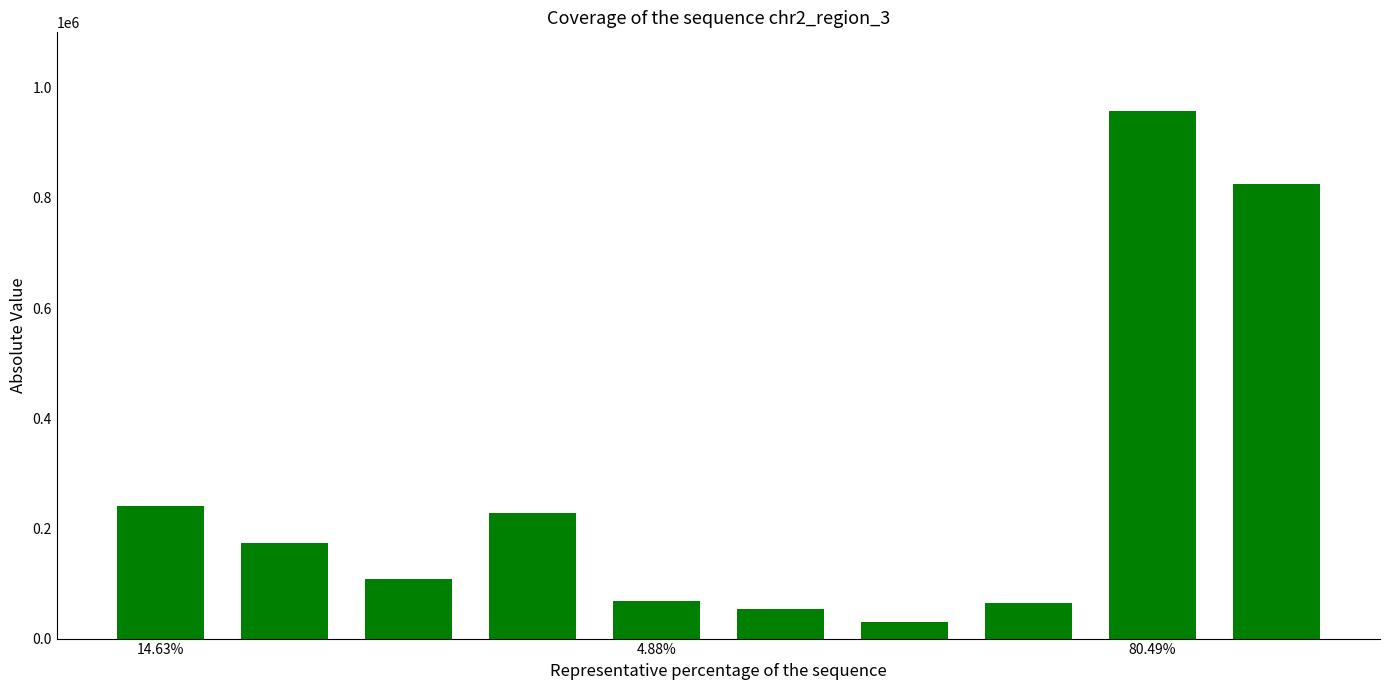

What is the difference between the second highest and second lowest values?

771000